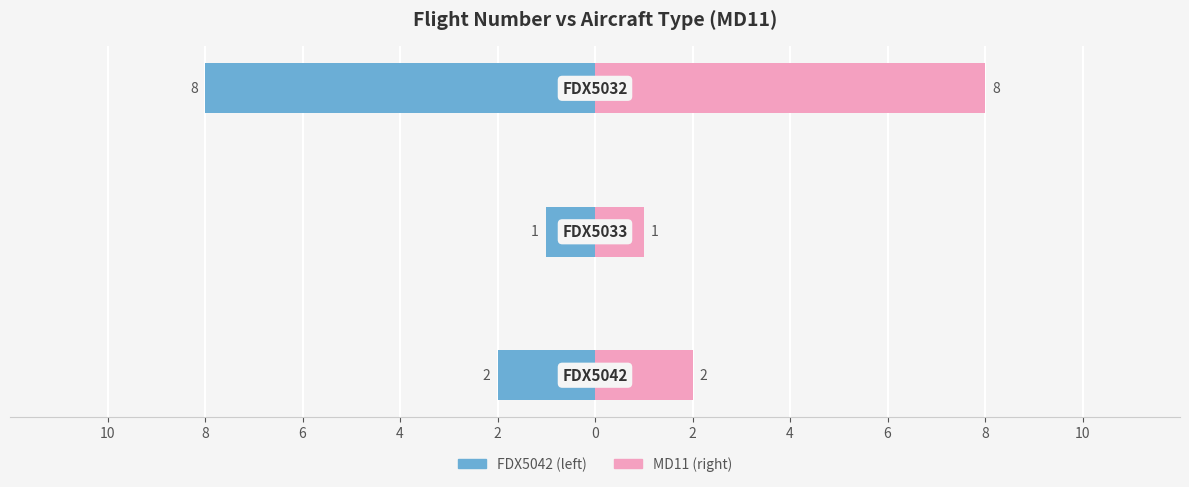

How many bars are there in total?

6